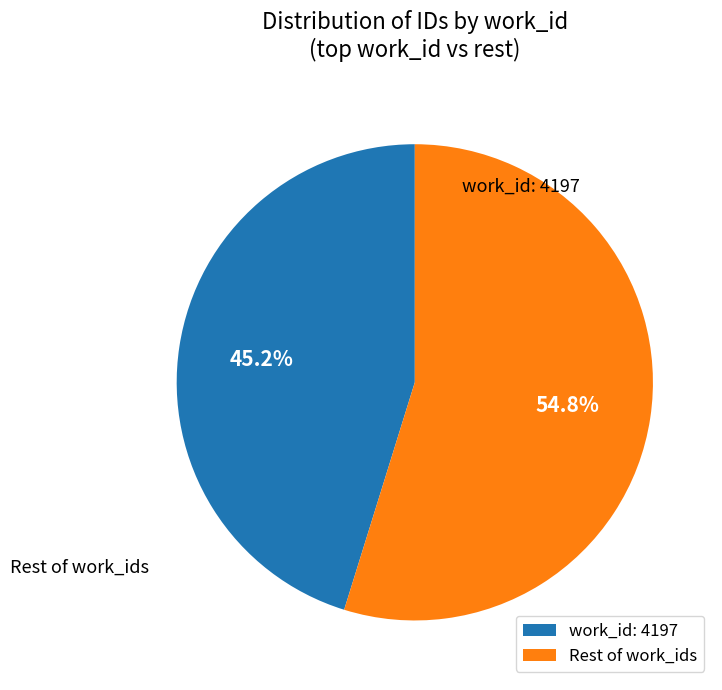

Between Rest of work_ids and work_id: 4197, which is larger?

Rest of work_ids